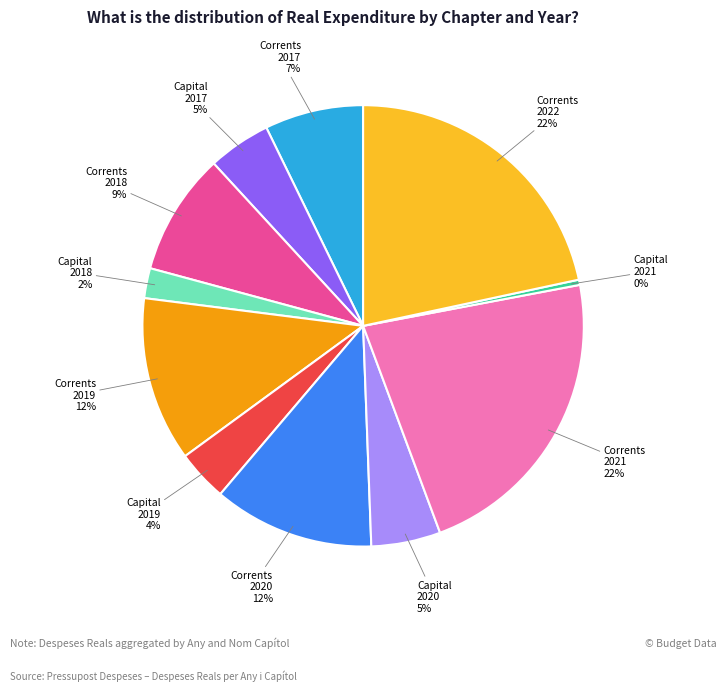

To the nearest percent, what is the difference between the largest and smallest slice percentages?

22%